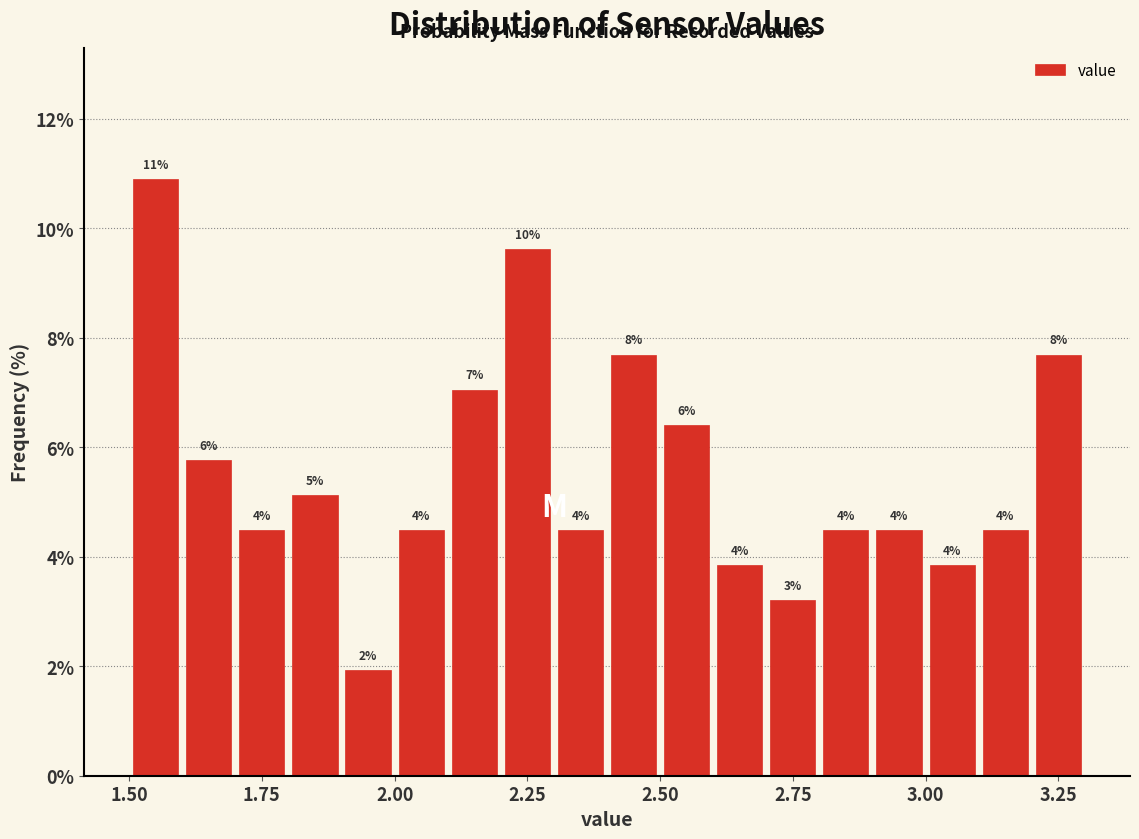

Read against the x-axis, roughly where is the centre of the tallest bar?

1.55